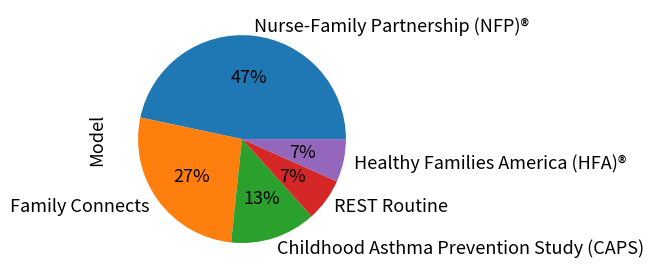

To the nearest percent, what is the average slice percentage?

20%